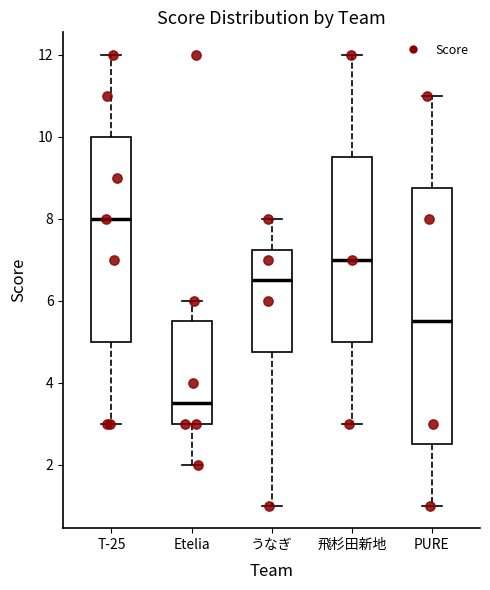

Comparing the boxes themselves (not the whiskers), which one is the tallest?

PURE